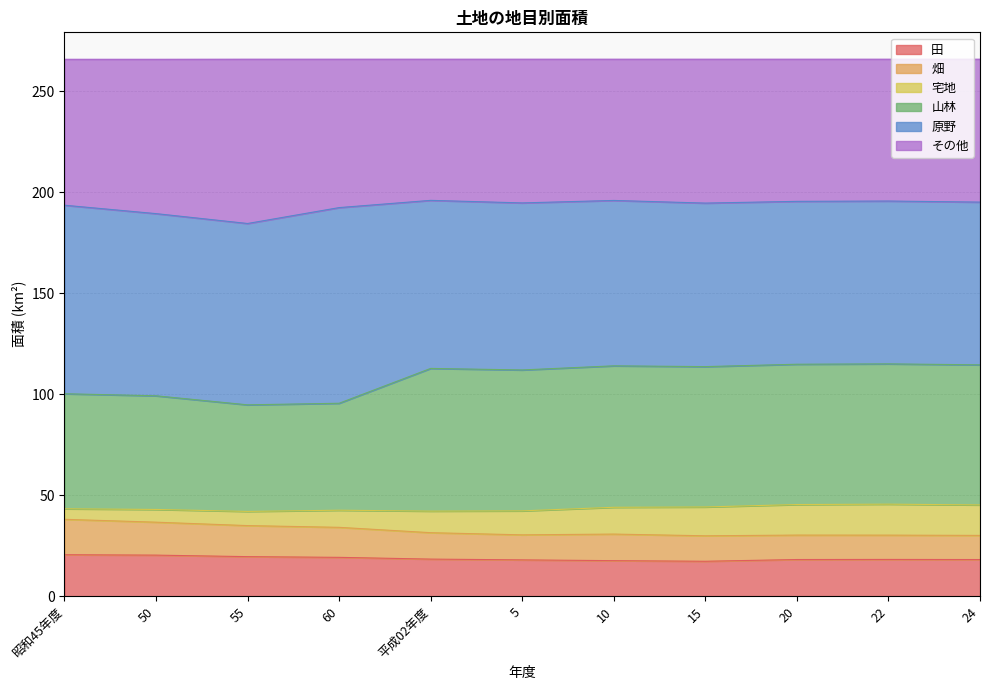

What is the sum of the 田 values at 平成02年度 and 22?

36.6